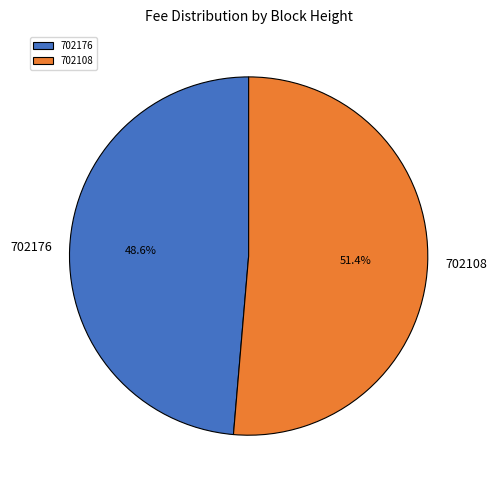

To the nearest percent, what is the difference between the 702108 and 702176 slice percentages?

3%